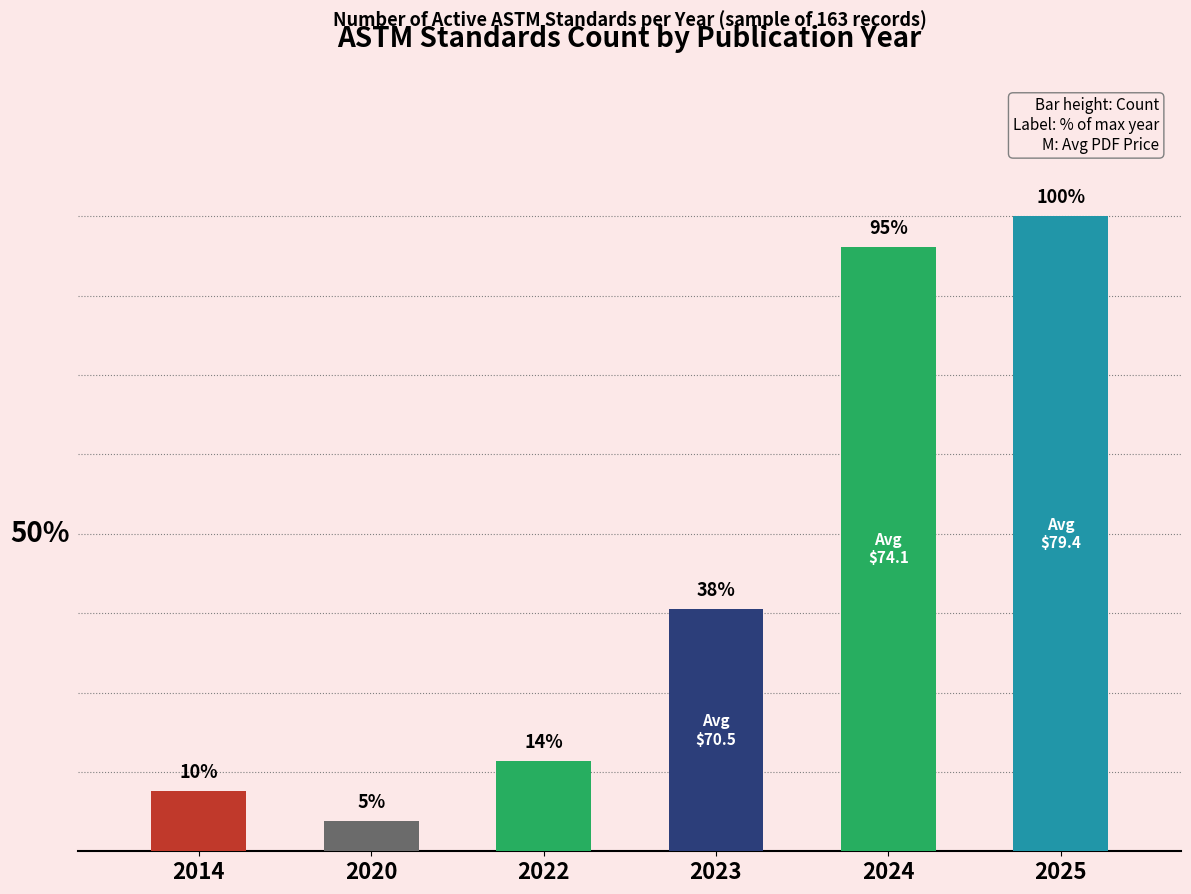

Does the chart contain any negative values?

No